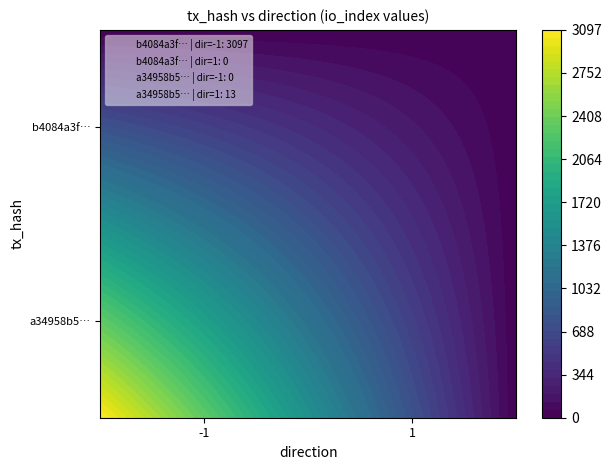

Which series has the largest range (max minus min)?

b4084a3f64f0a156b7c94ba78722c294af62223